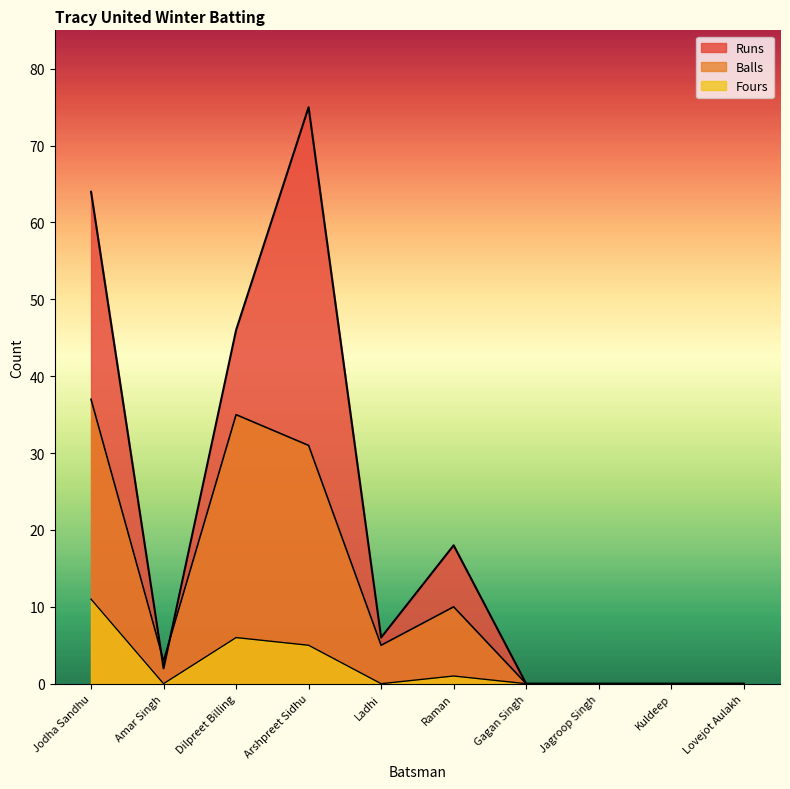

Read the Fours value at Jodha Sandhu, to the nearest 5.

10